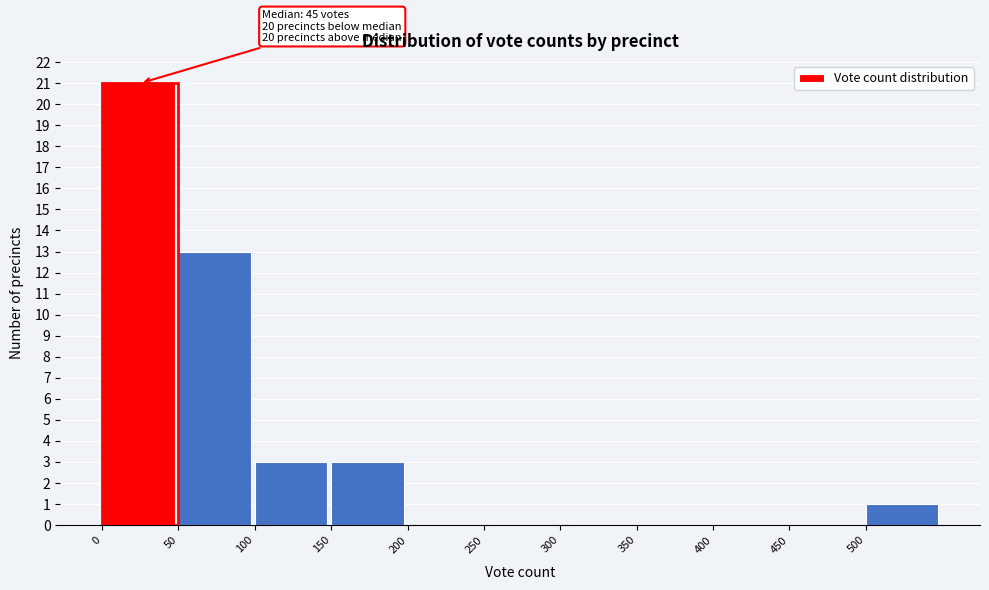

Over which range of the x-axis is the bar tallest?

0 to 50